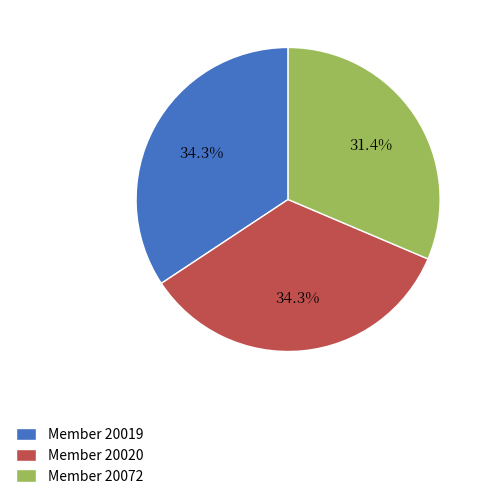

Which category has the smallest portion of the pie?

Member 20072